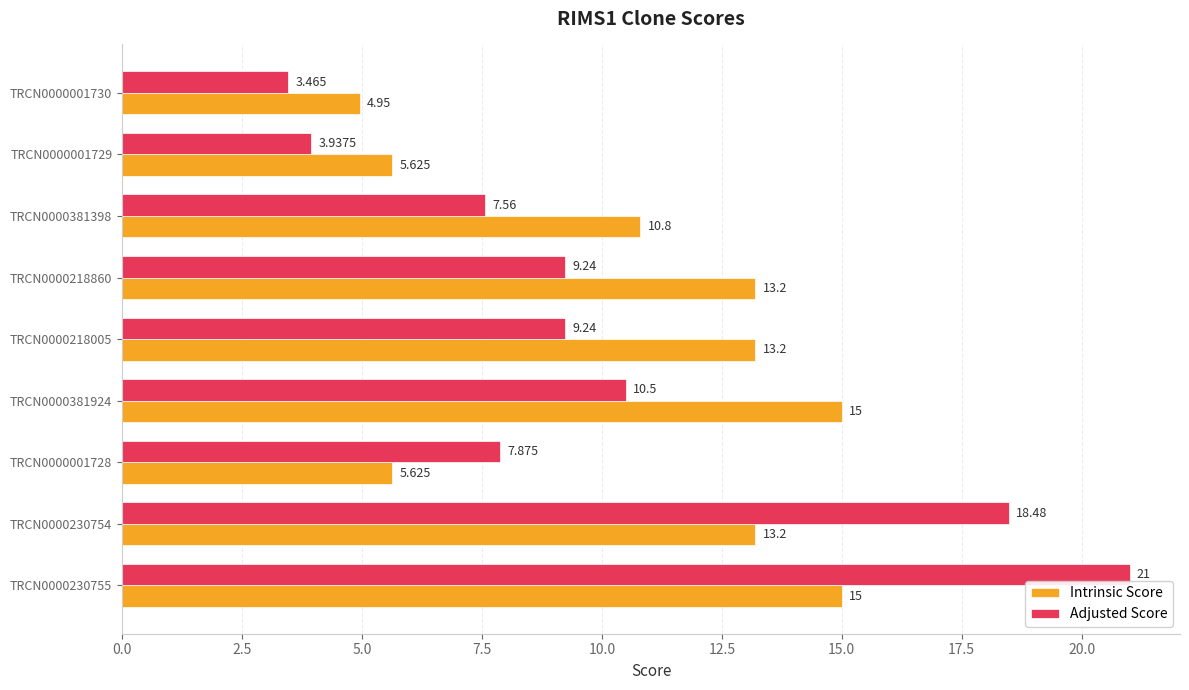

Which series has the largest range (max minus min)?

Adjusted Score